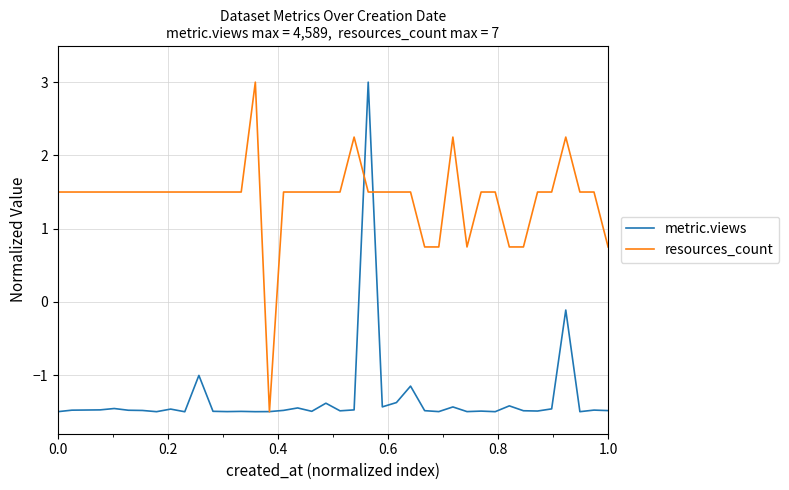

Which series has the largest total across all categories?

resources_count